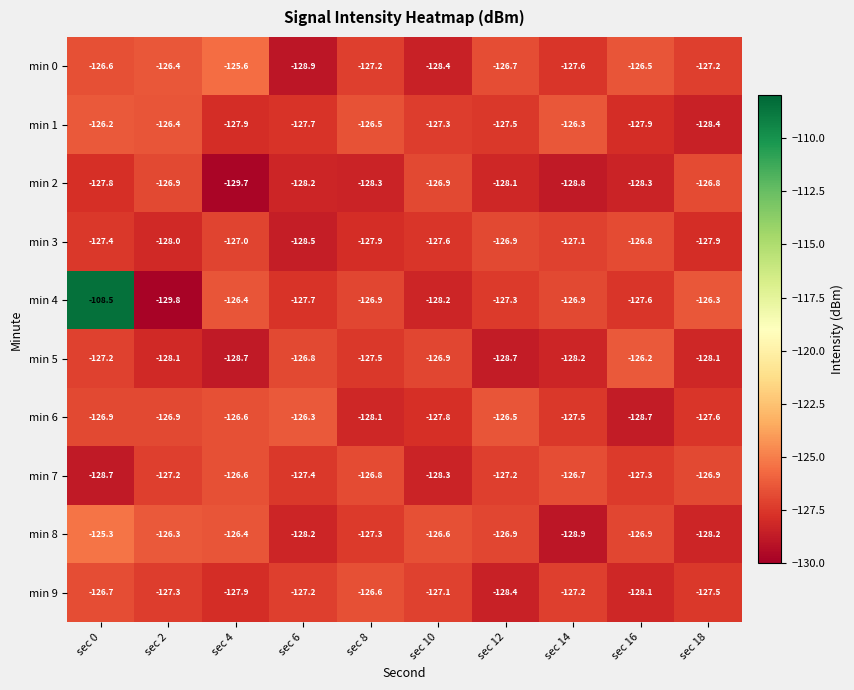

Which series has the widest spread of values?

min 4